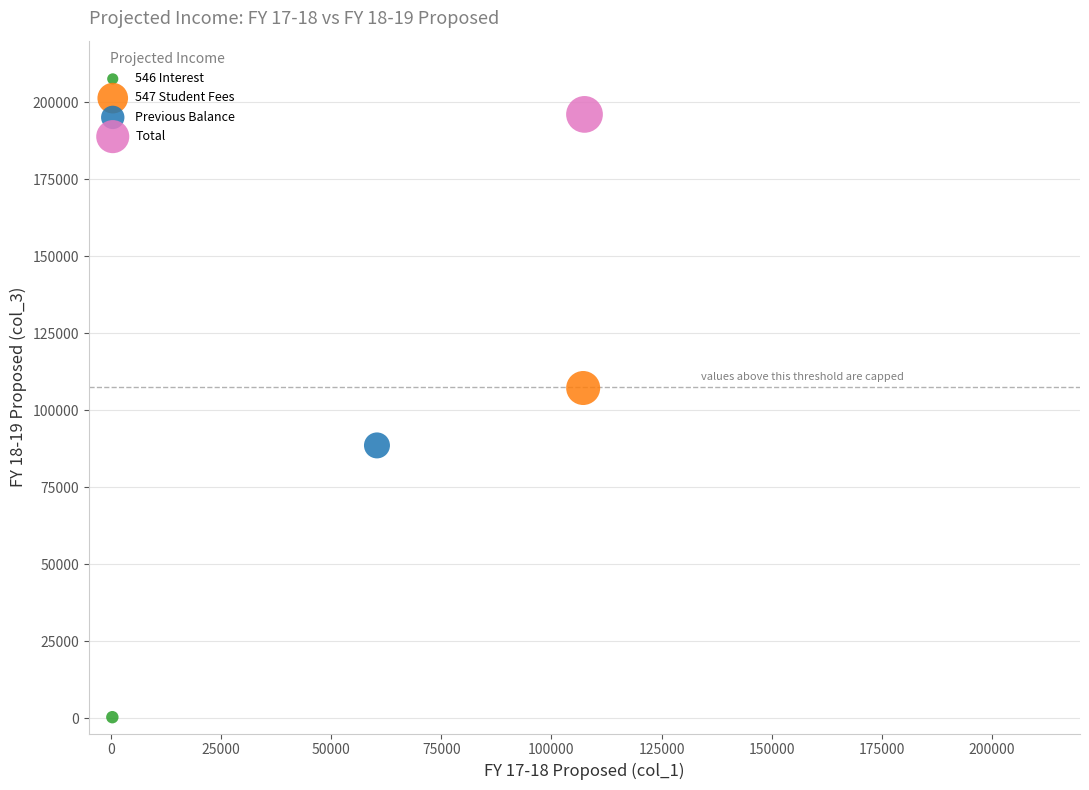

What are all the series names shown in the legend?

546 Interest, 547 Student Fees, Previous Balance, Total